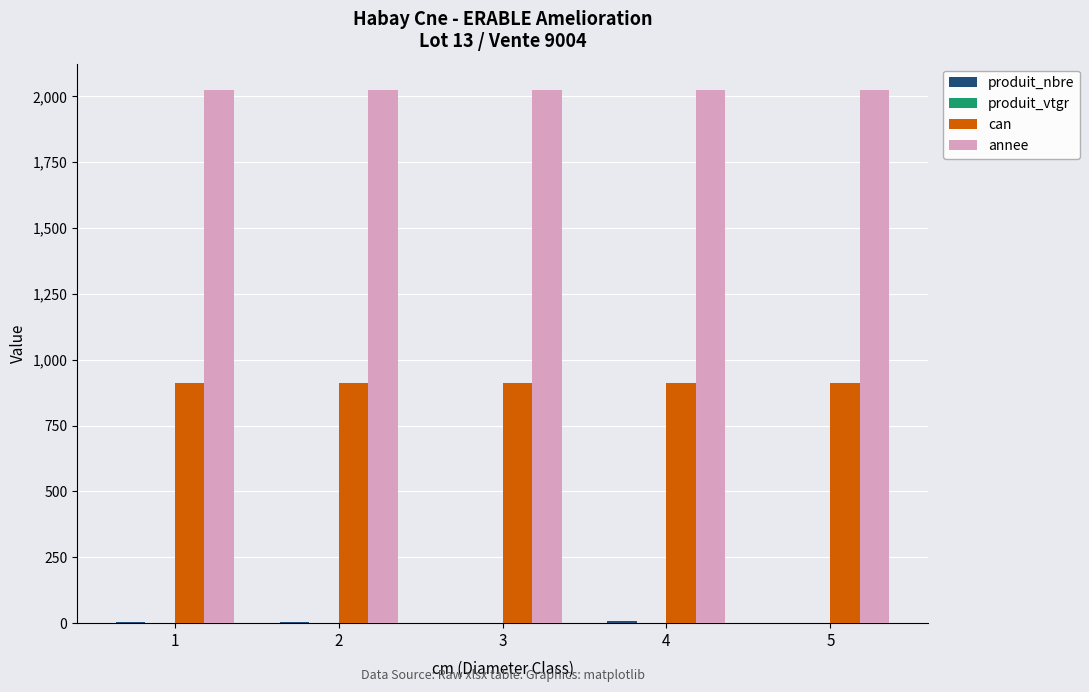

What is the greatest value displayed?

2023.0